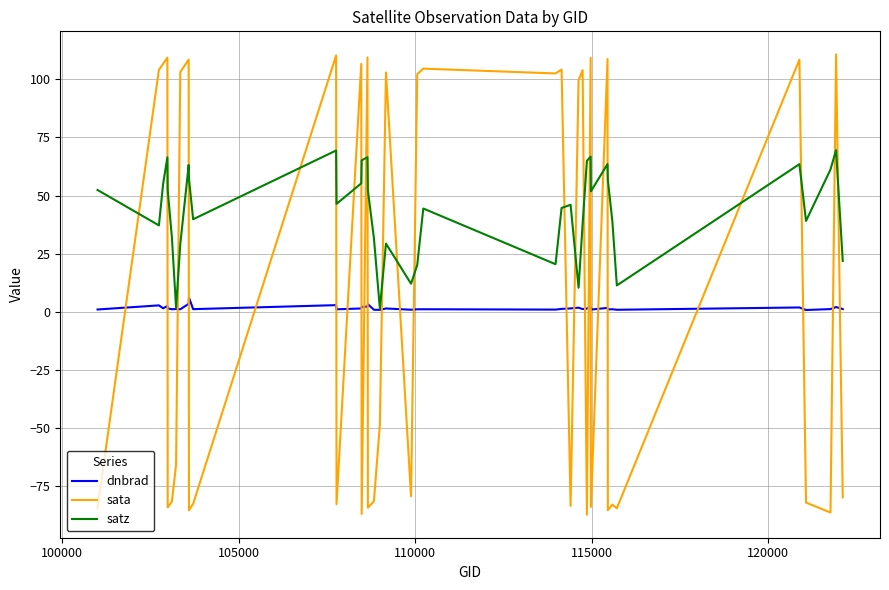

True or false: sata and dnbrad cross at least once.

True